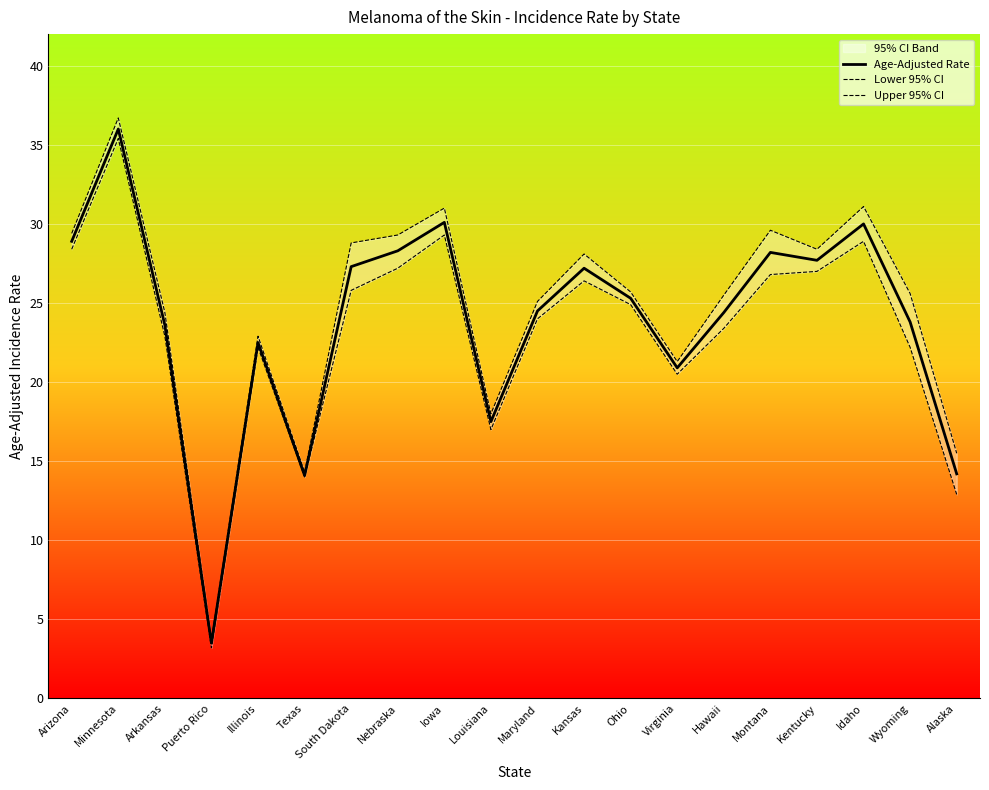

Between Puerto Rico and Montana, which is larger?

Montana